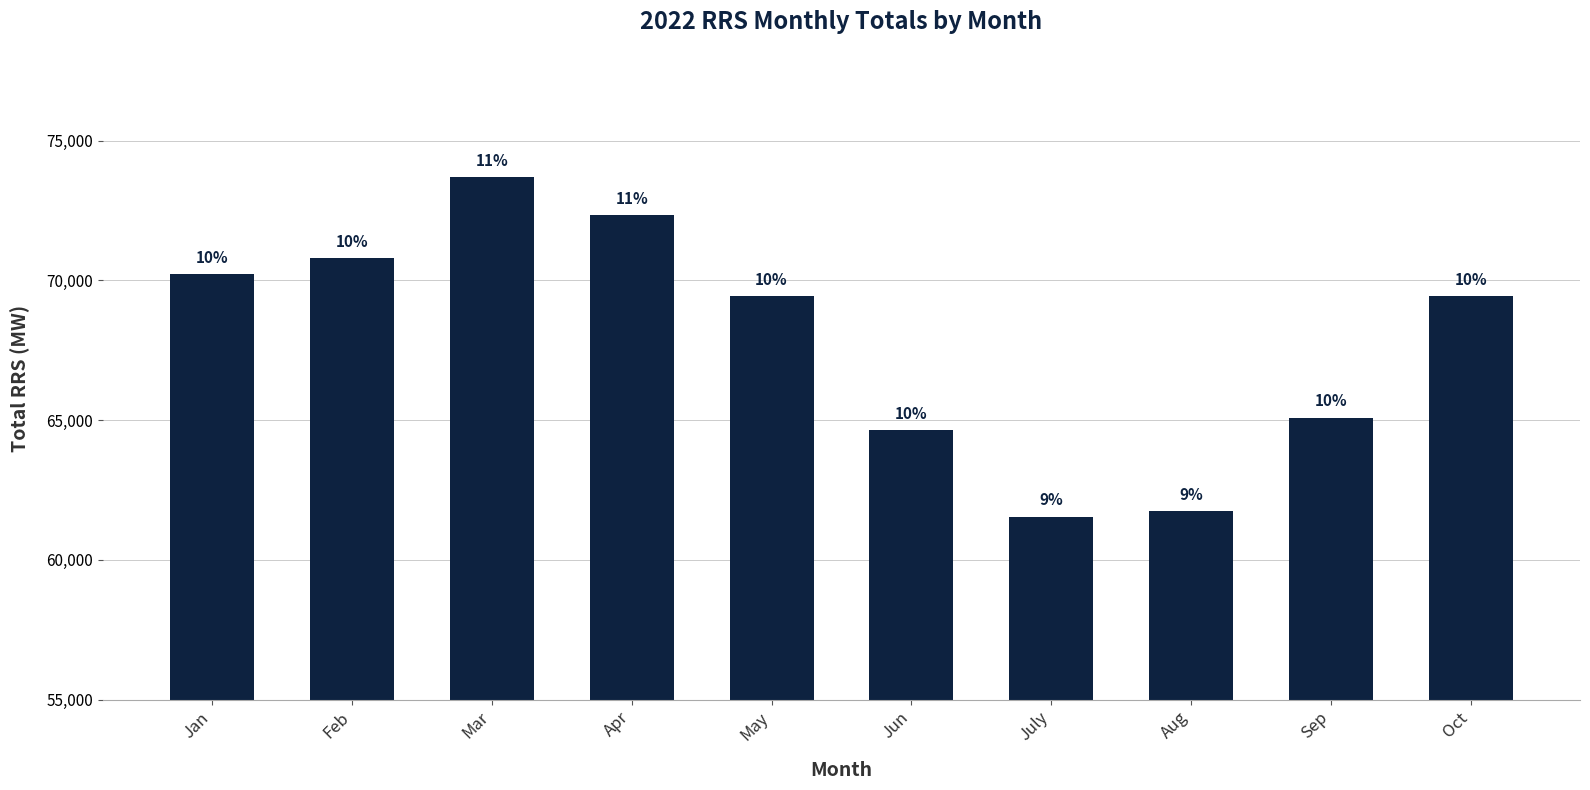

Reading left to right, what are all the values shown in this chart?

70224	70792	73692	72340	69432	64644	61544	61736	65092	69432